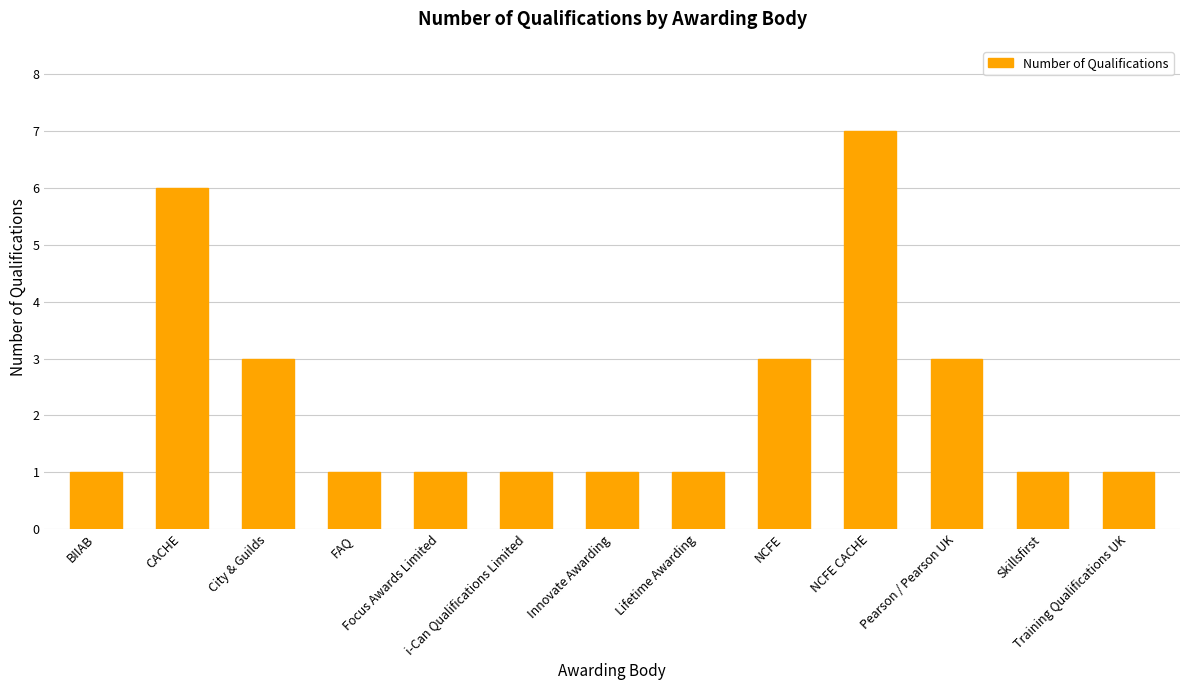

What is the difference between the maximum and minimum values?

6